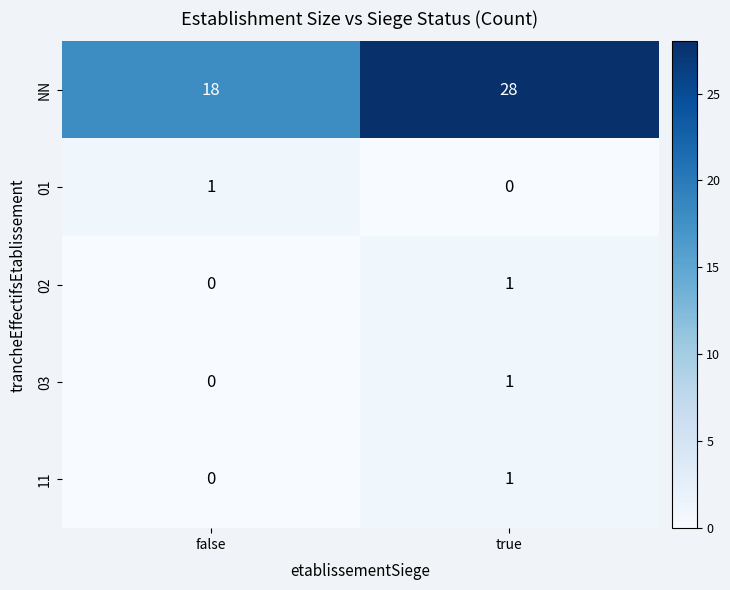

What is the spread (max minus min) of values at false?

18